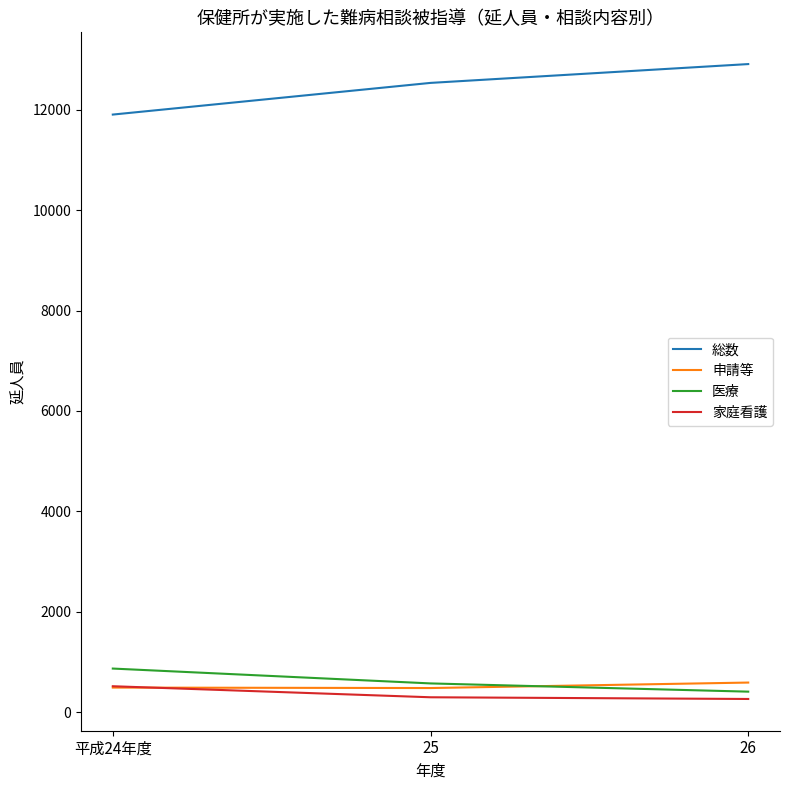

The value of 医療 at 平成24年度 is 867. True or false?

True